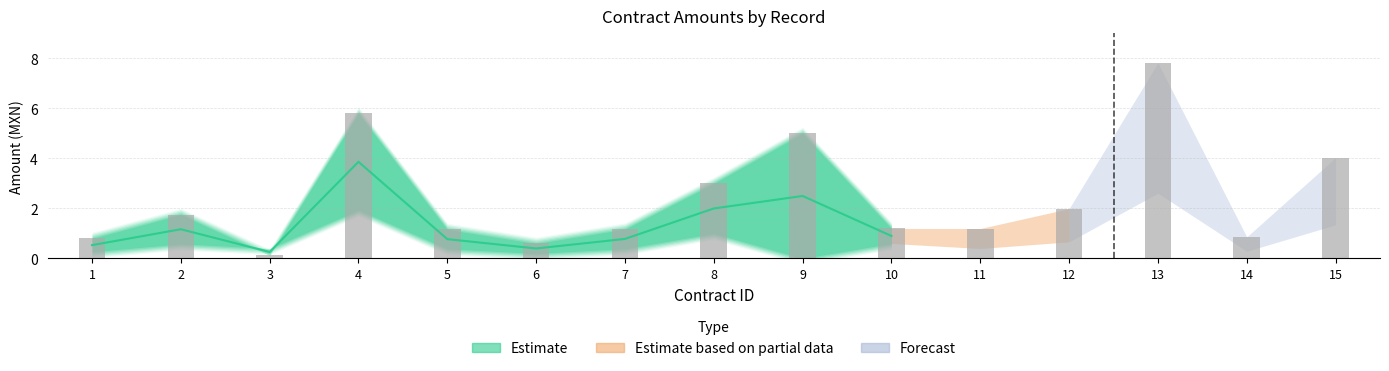

What is the average value?

2.4